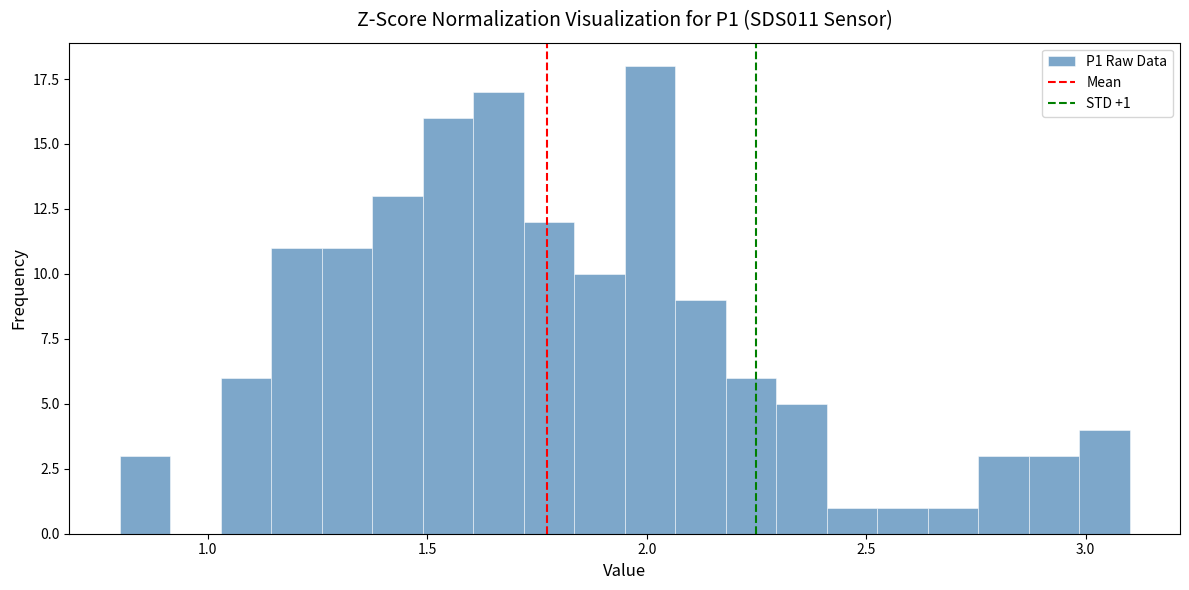

Read against the x-axis, roughly where is the centre of the tallest bar?

2.00